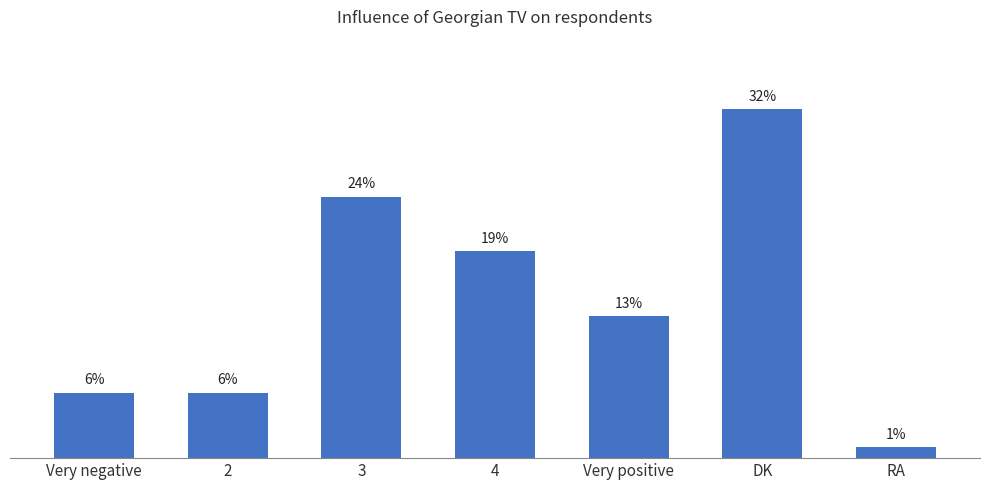

Which has a higher value, Very positive or RA?

Very positive